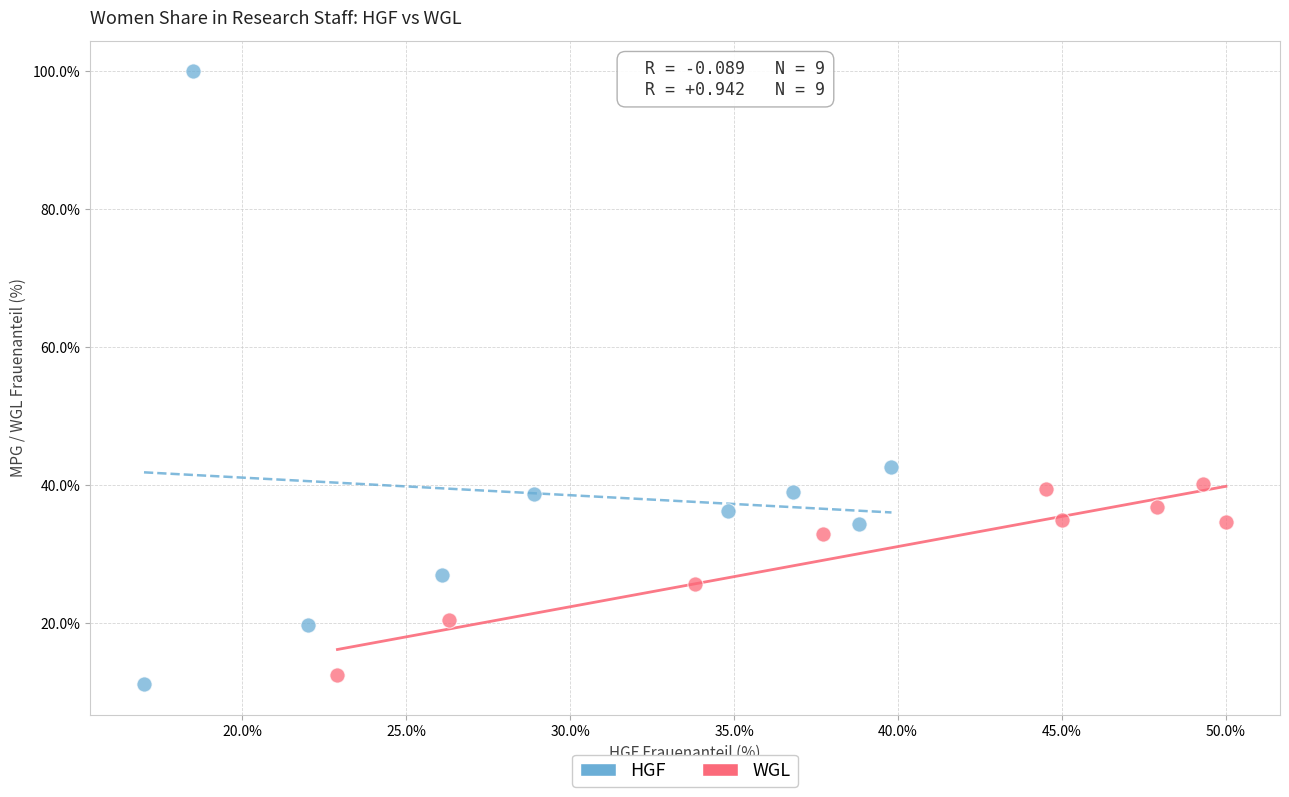

Which series contains the highest Y value?

HGF